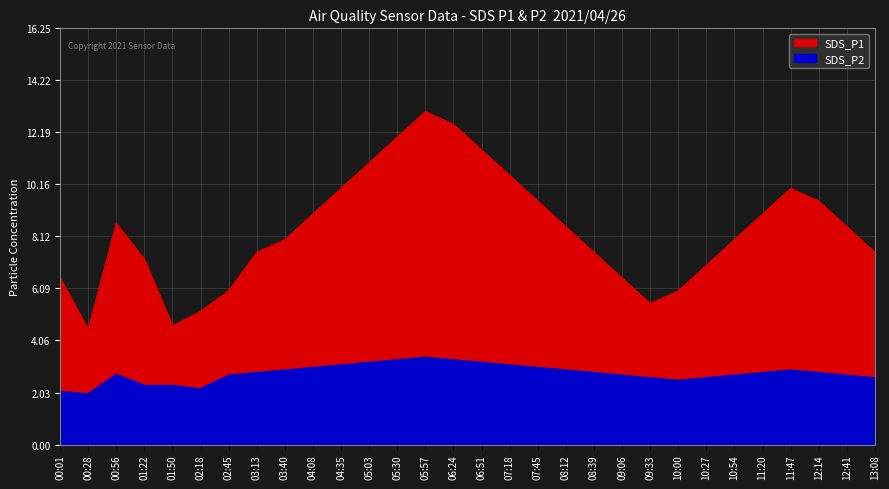

True or false: SDS_P2 and SDS_P1 cross at least once.

False